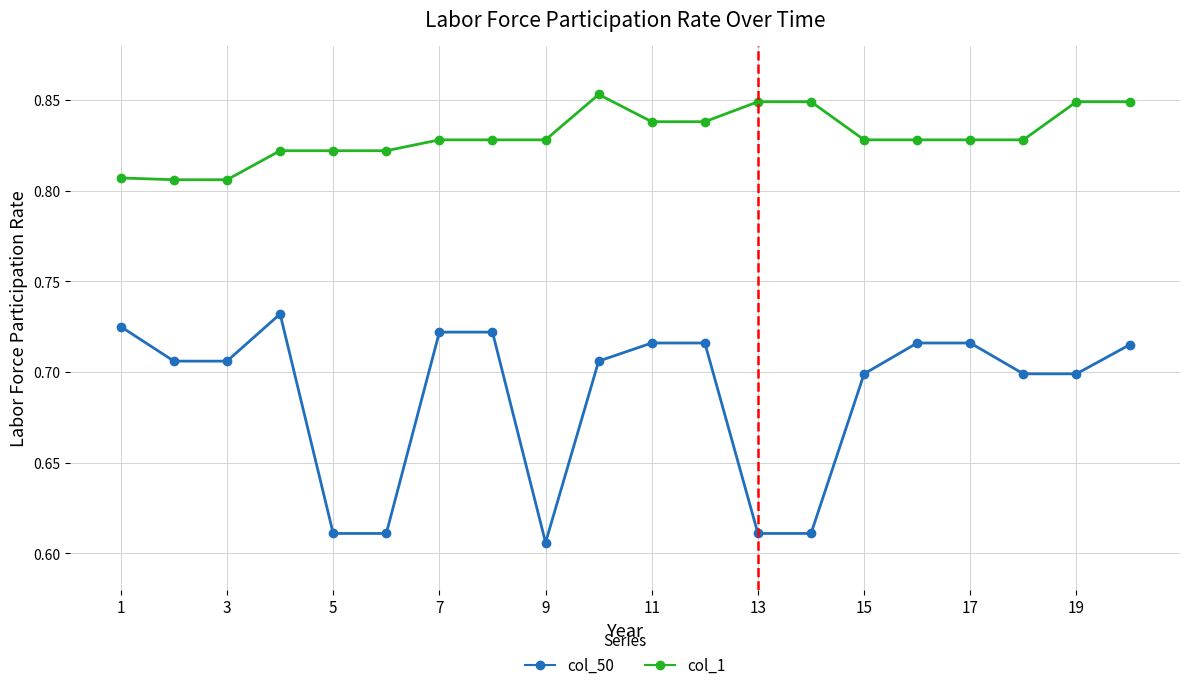

Rank the series by their average value, from lowest to highest.

col_50, col_1